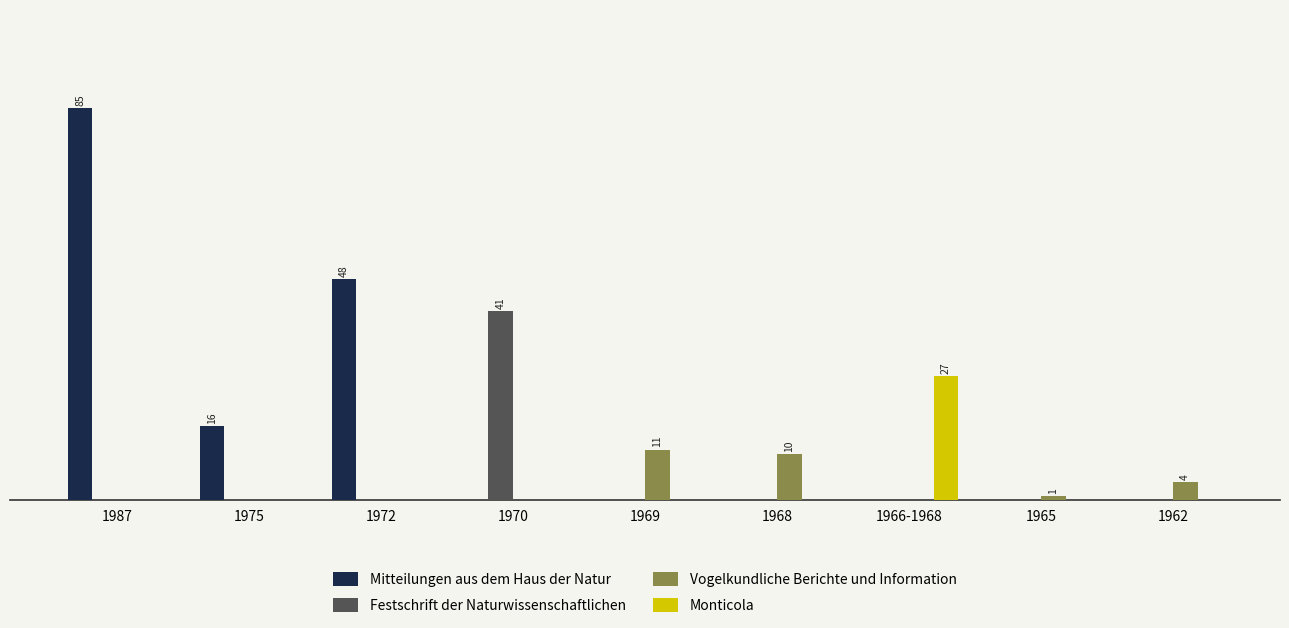

What is the total value across all series at 1969?

11